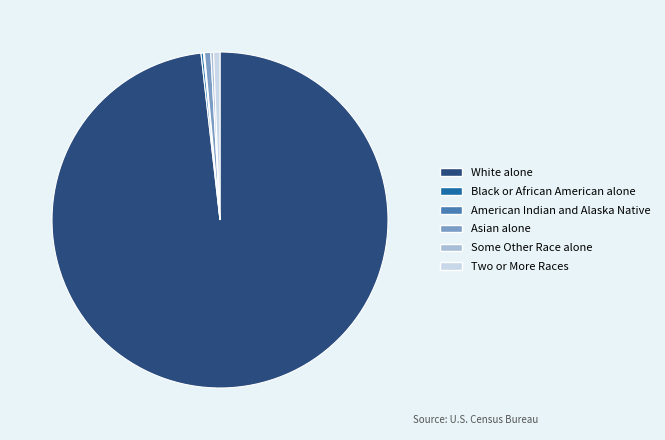

Approximately how many times larger is the value at Two or More Races compared to Asian alone?

1.0